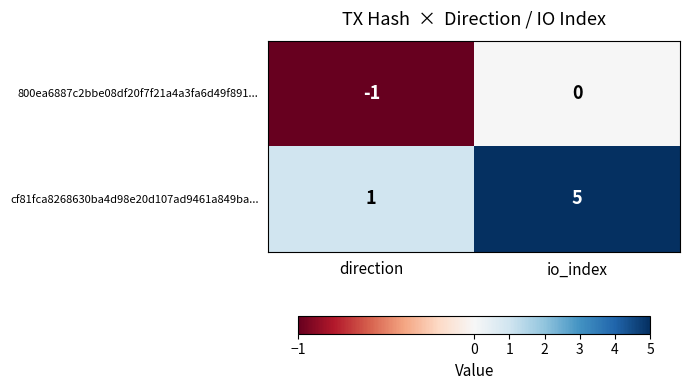

What is the spread (max minus min) of values at io_index?

5